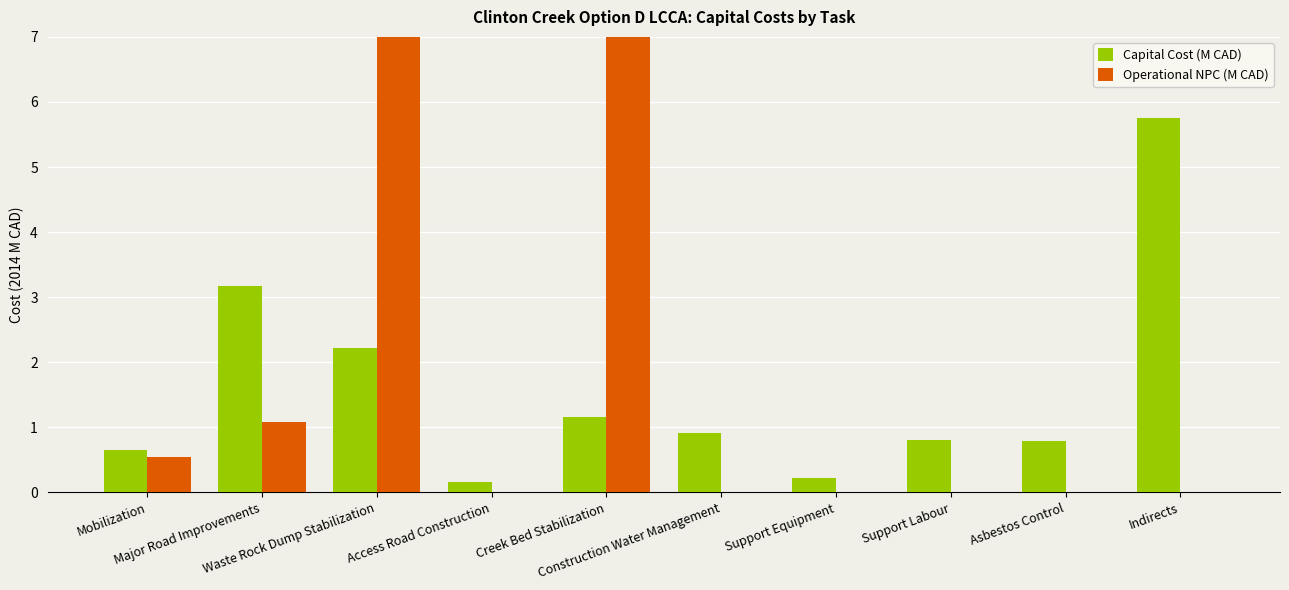

Between Mobilization and Waste Rock Dump Stabilization, which series saw the biggest shift?

Operational NPC (M CAD)